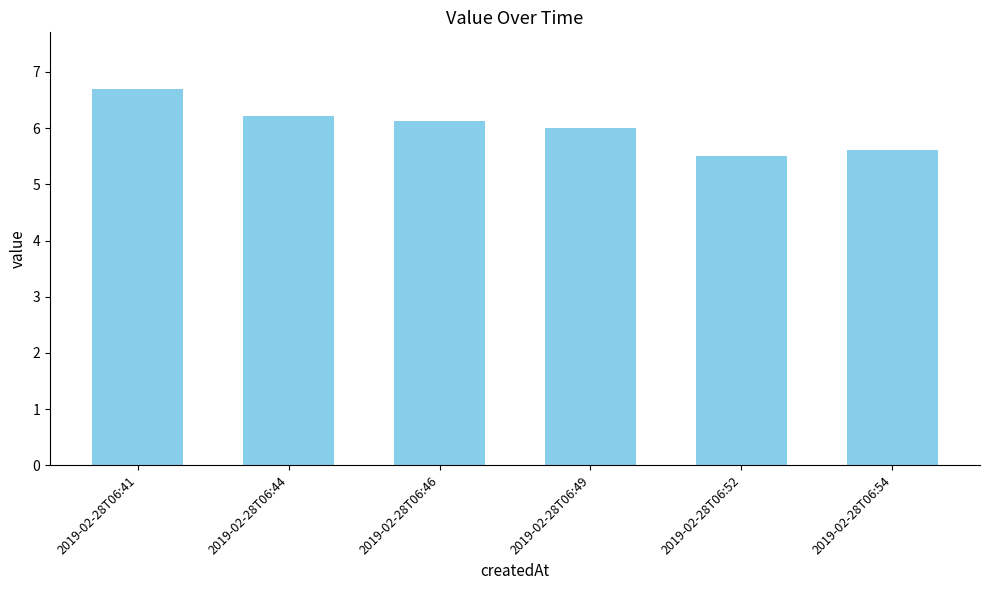

List the labels in order of value, largest first.

2019-02-28T06:41, 2019-02-28T06:44, 2019-02-28T06:46, 2019-02-28T06:49, 2019-02-28T06:54, 2019-02-28T06:52